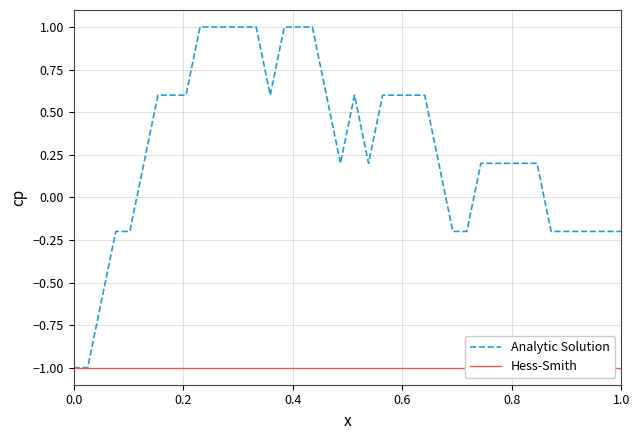

List the series in order of their overall mean, highest first.

Analytic Solution, Hess-Smith